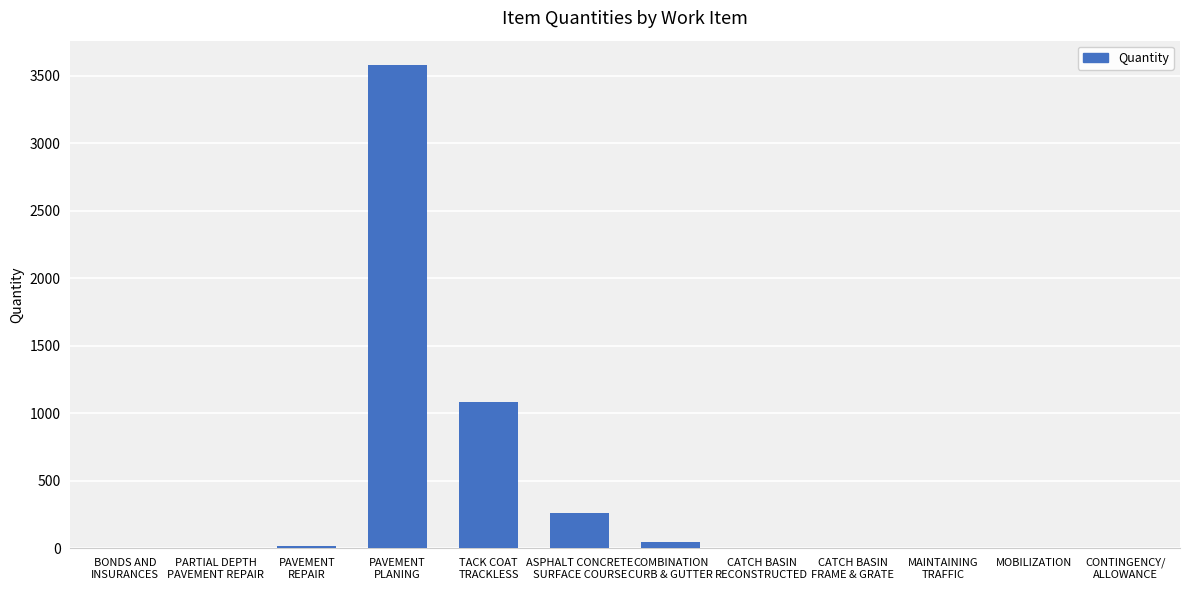

How many categories are shown in the chart?

12